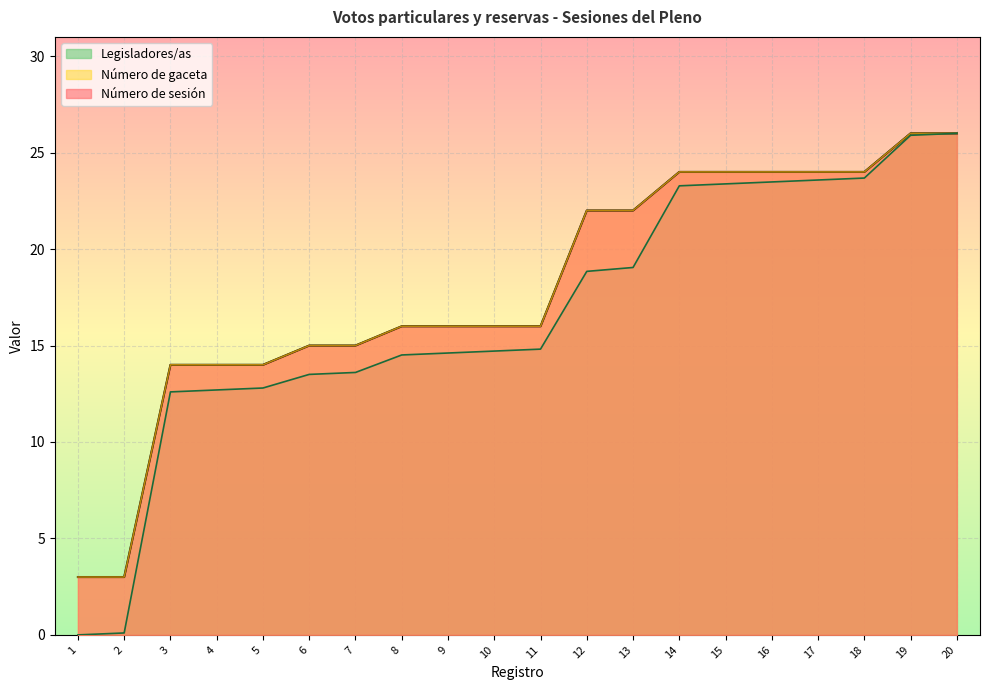

What is the average value of the Número de sesión series?

17.9